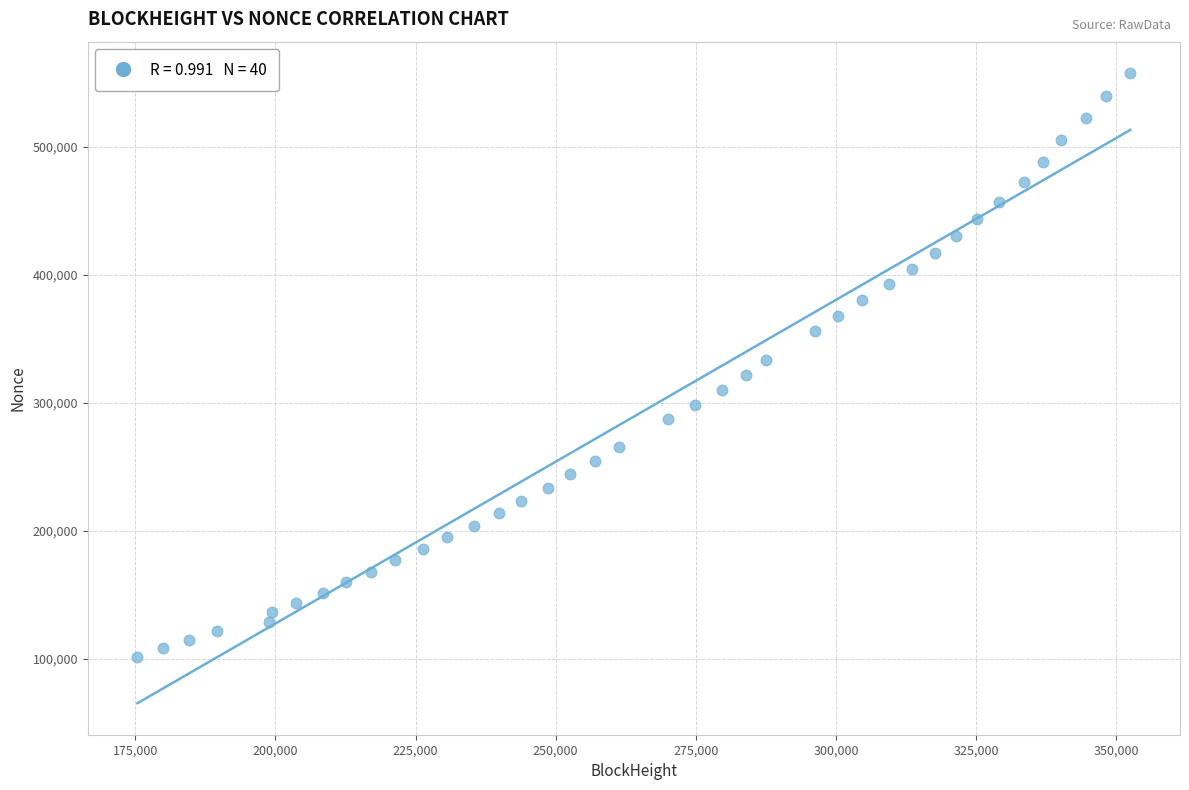

What is the range of Y values (max minus min)?

455982